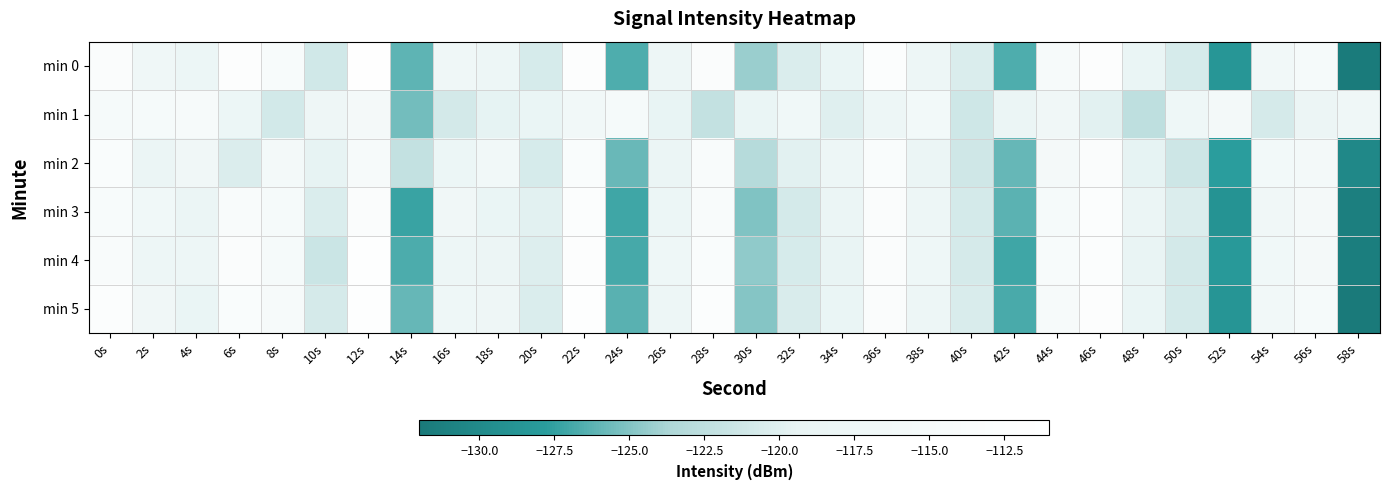

Reading right to left, what are all the values shown in this chart?

min 0: 58s=-131.8	56s=-115.1	54s=-116.3	52s=-128.5	50s=-120.7	48s=-118.7	46s=-112.2	44s=-114.5	42s=-126.7	40s=-120.4	38s=-117.5	36s=-112.6	34s=-118.5	32s=-120.4	30s=-124.2	28s=-112.9	26s=-117.5	24s=-126.6	22s=-111.9	20s=-120.7	18s=-117.7	16s=-117.1	14s=-126.1	12s=-111.3	10s=-121.2	8s=-114.3	6s=-112.1	4s=-118.0	2s=-117.0	0s=-112.9
min 1: 58s=-116.9	56s=-118.1	54s=-120.8	52s=-115.6	50s=-117.2	48s=-122.5	46s=-119.8	44s=-116.7	42s=-118.4	40s=-121.3	38s=-115.9	36s=-117.8	34s=-120.1	32s=-116.5	30s=-118.7	28s=-122.1	26s=-119.3	24s=-114.8	22s=-116.2	20s=-118.5	18s=-119.5	16s=-121.0	14s=-125.5	12s=-115.4	10s=-117.4	8s=-121.1	6s=-117.9	4s=-114.6	2s=-115.1	0s=-115.2
min 2: 58s=-130.2	56s=-115.8	54s=-115.9	52s=-127.8	50s=-121.4	48s=-119.5	46s=-113.0	44s=-115.3	42s=-125.9	40s=-121.2	38s=-118.3	36s=-113.4	34s=-117.6	32s=-119.8	30s=-123.1	28s=-113.7	26s=-118.4	24s=-125.8	22s=-113.2	20s=-120.7	18s=-116.3	16s=-117.9	14s=-122.1	12s=-114.6	10s=-119.4	8s=-115.8	6s=-120.3	4s=-116.7	2s=-118.2	0s=-113.5
min 3: 58s=-131.3	56s=-115.5	54s=-116.7	52s=-128.9	50s=-120.3	48s=-118.2	46s=-112.7	44s=-114.9	42s=-126.2	40s=-120.9	38s=-117.8	36s=-113.1	34s=-118.2	32s=-120.9	30s=-125.1	28s=-113.6	26s=-117.9	24s=-127.1	22s=-112.4	20s=-119.8	18s=-118.5	16s=-116.7	14s=-127.3	12s=-112.9	10s=-120.4	8s=-115.2	6s=-113.7	4s=-118.3	2s=-116.5	0s=-114.1
min 4: 58s=-131.5	56s=-115.3	54s=-116.5	52s=-128.2	50s=-121.0	48s=-118.9	46s=-112.4	44s=-114.2	42s=-127.1	40s=-120.8	38s=-117.2	36s=-113.0	34s=-118.9	32s=-120.7	30s=-124.6	28s=-113.2	26s=-117.3	24s=-126.9	22s=-112.1	20s=-120.2	18s=-118.1	16s=-117.5	14s=-126.7	12s=-111.8	10s=-121.6	8s=-114.9	6s=-112.9	4s=-117.5	2s=-117.6	0s=-113.8
min 5: 58s=-131.9	56s=-115.0	54s=-116.3	52s=-128.7	50s=-120.9	48s=-118.7	46s=-112.2	44s=-114.6	42s=-126.8	40s=-120.5	38s=-117.6	36s=-112.8	34s=-118.7	32s=-120.5	30s=-124.9	28s=-112.7	26s=-117.7	24s=-126.3	22s=-111.7	20s=-120.4	18s=-117.4	16s=-117.2	14s=-125.9	12s=-111.5	10s=-120.8	8s=-114.5	6s=-113.3	4s=-118.7	2s=-116.8	0s=-112.5